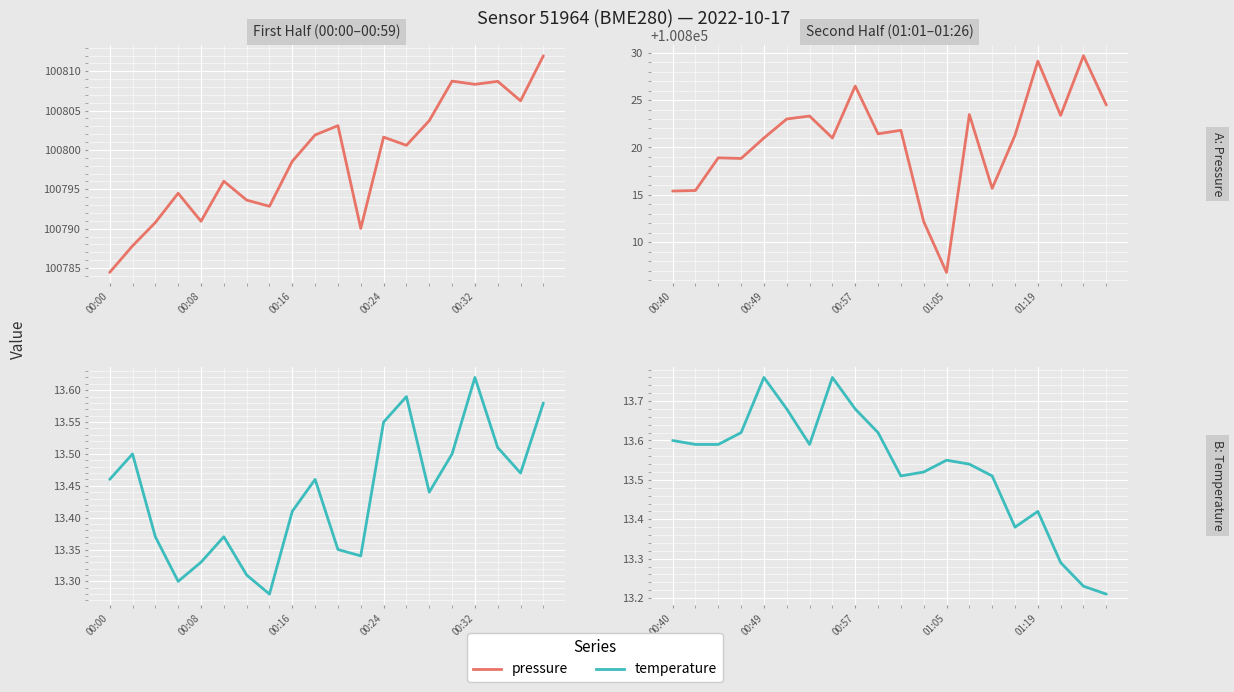

True or false: temperature and pressure intersect in this chart.

False